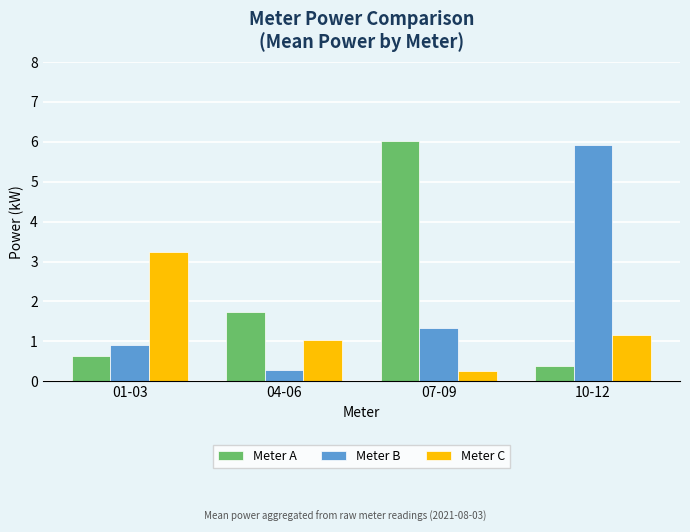

What value does the Meter A series have at 04-06?

1.7